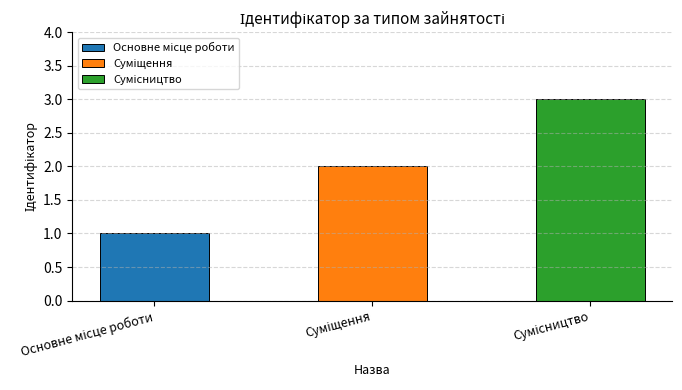

How many values are below 2?

1